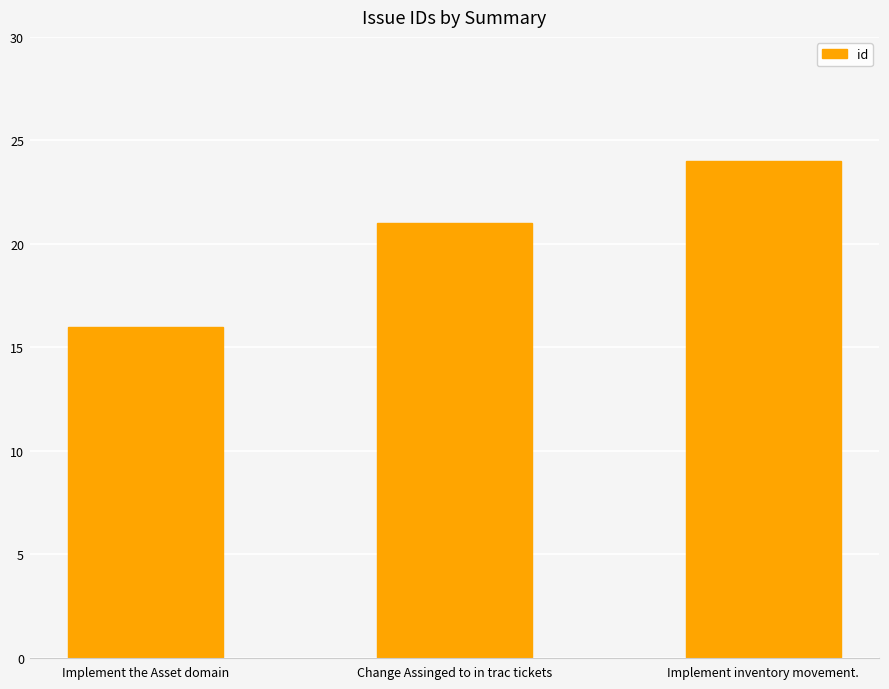

What position from the left is Implement the Asset domain?

1